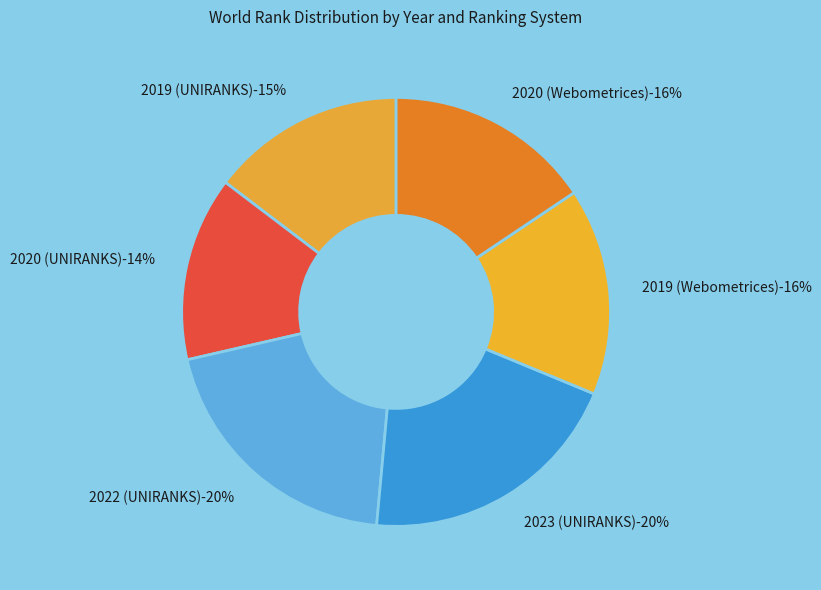

What is the ratio of the value at 2019 (UNIRANKS) to the value at 2022 (UNIRANKS)?

0.7